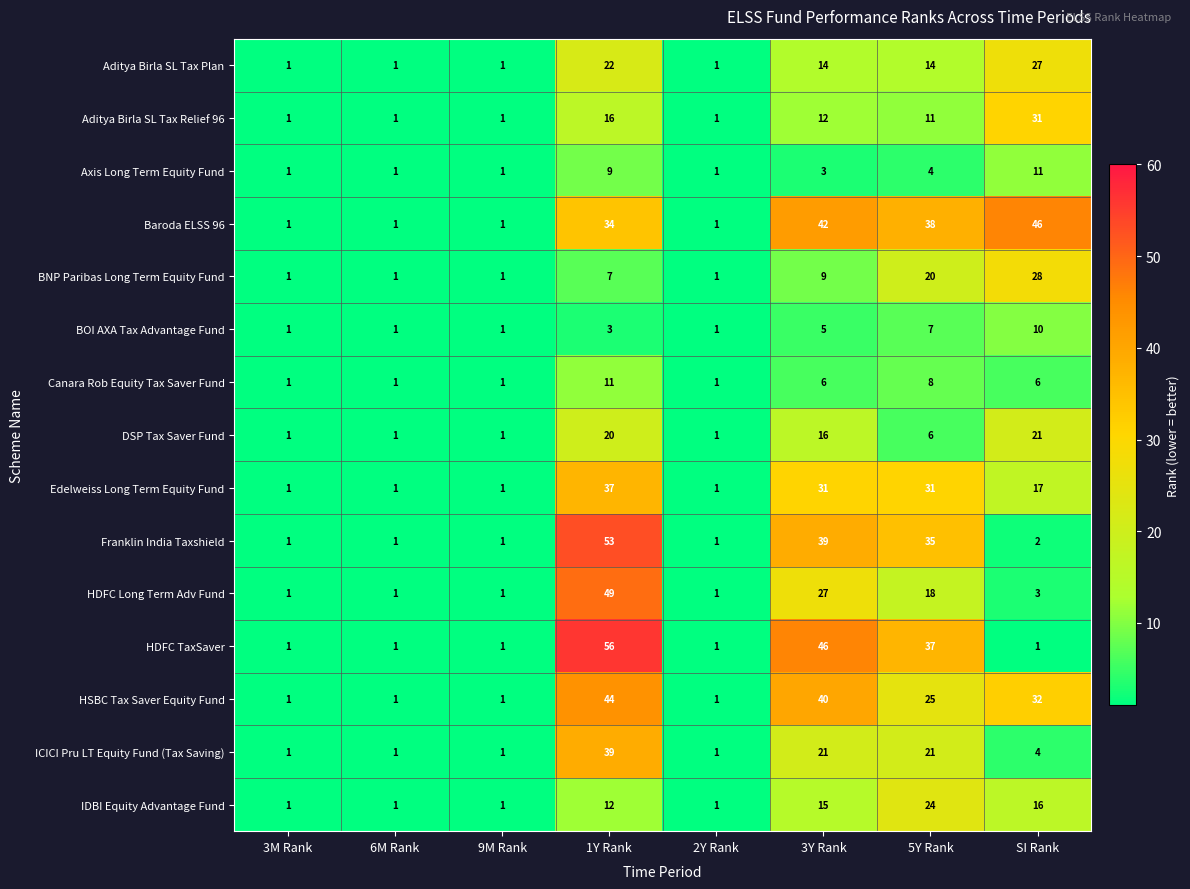

Which label corresponds to the largest value in the chart?

1Y Rank